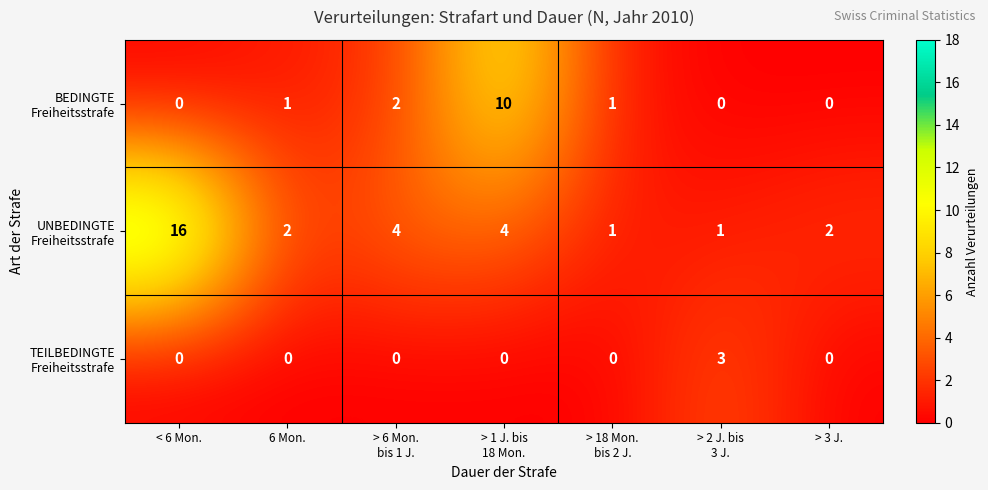

At which category is the sum across all series the highest?

< 6 Mon.